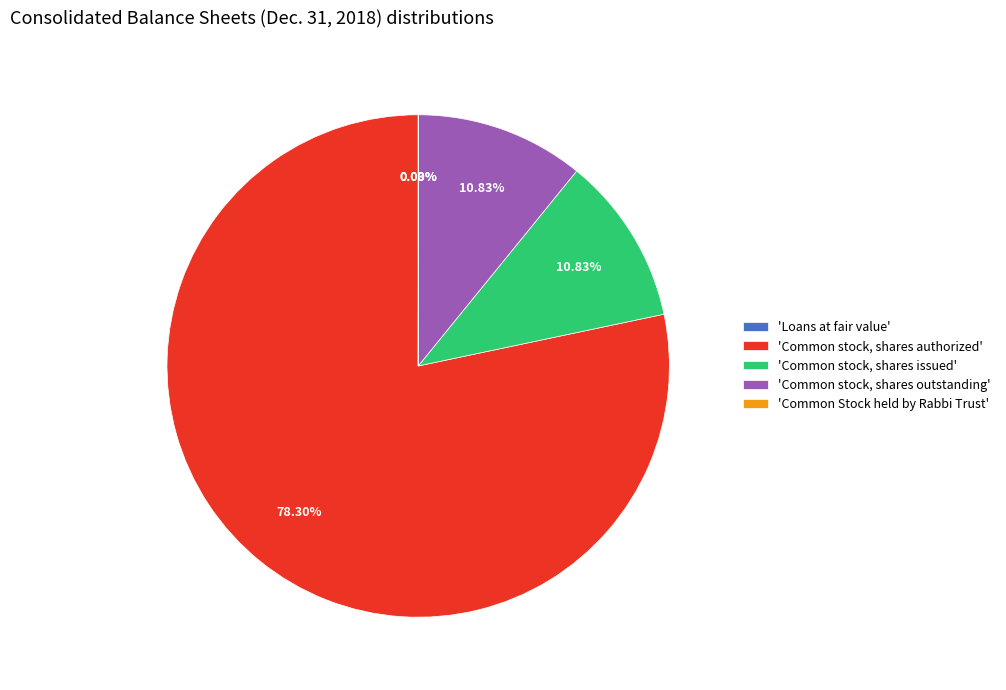

Is there a majority slice in this chart?

Yes